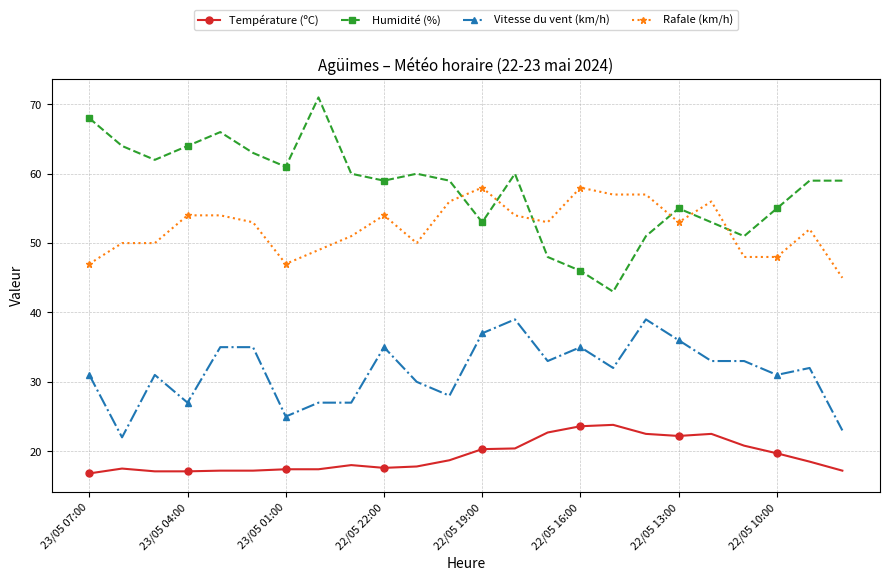

What is the value of the Température (ºC) point at the 21st from the left?

20.8